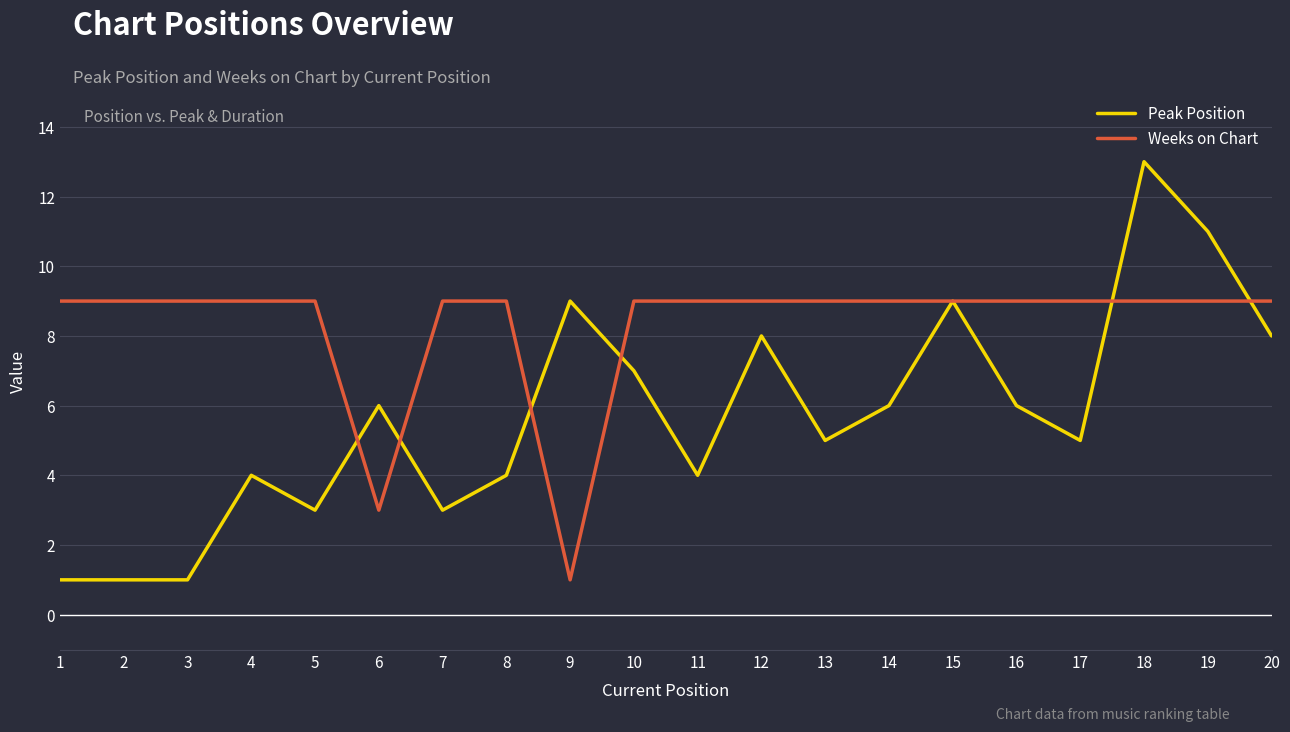

True or false: Weeks on Chart has a value of 16 at 14.

False